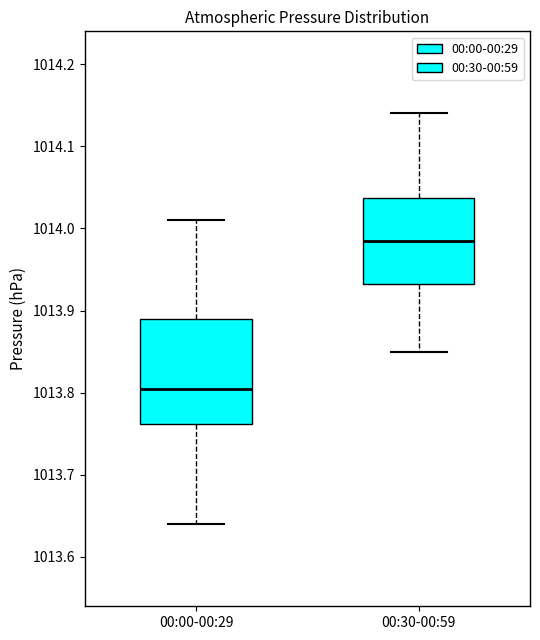

Reading left to right, transcribe this box plot: for each box, give where its median line is, the range the box spans, and where its two whiskers end, as read against the y-axis. The values are not printed on the chart, so give them approximately, as read against the axis.

00:00-00:29: median 1013.81, box 1013.76 to 1013.89, whiskers 1013.64 to 1014.01
00:30-00:59: median 1013.99, box 1013.93 to 1014.04, whiskers 1013.85 to 1014.14